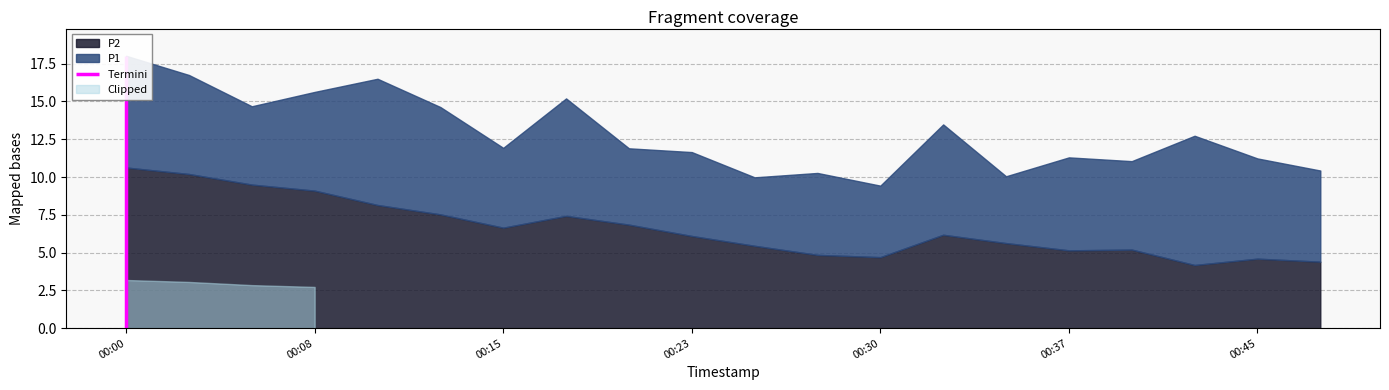

Reading left to right, transcribe all the data shown in this chart.

P1: 18.0	16.8	14.7	15.6	16.5	14.6	11.9	15.2	11.9	11.7	10.0	10.3	9.4	13.5	10.1	11.3	11.1	12.7	11.2	10.4
P2: 10.6	10.2	9.5	9.1	8.2	7.5	6.7	7.4	6.8	6.1	5.5	4.8	4.7	6.2	5.6	5.2	5.2	4.2	4.6	4.4